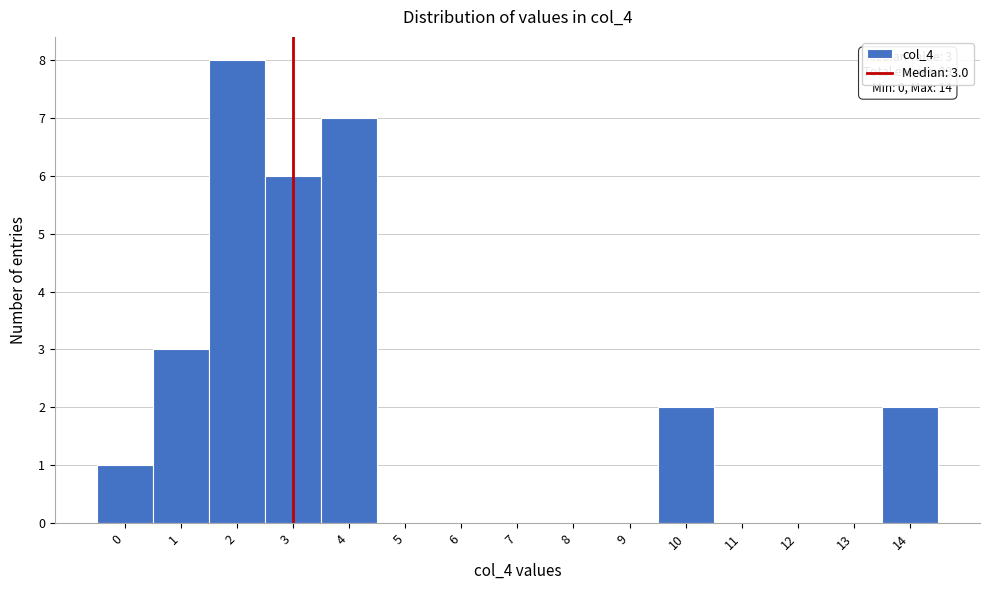

Over which range of the x-axis is the bar tallest?

1.5 to 2.5